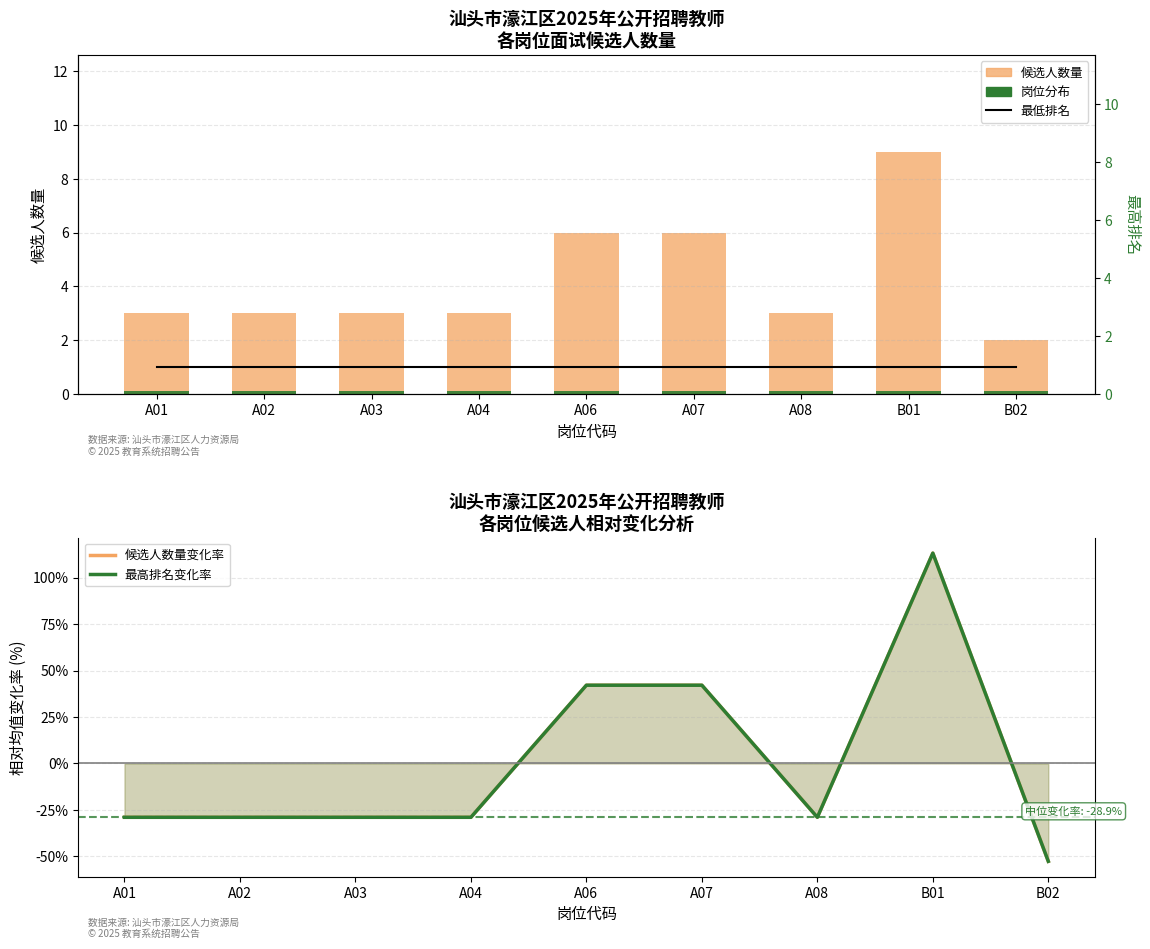

Rank the series at A06 from lowest to highest value.

岗位分布, 最低排名 (1), 候选人数量, 候选人数量变化率, 最高排名变化率